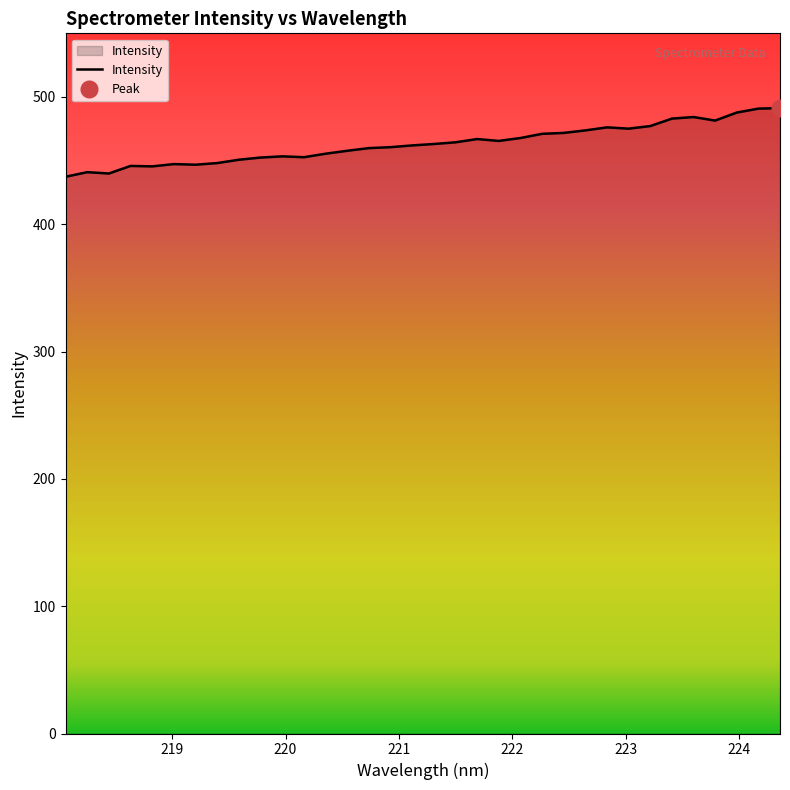

Reading left to right, what are all the values shown in this chart?

437.3	440.9	439.9	445.9	445.5	447.3	446.8	448.1	450.7	452.4	453.4	452.7	455.4	457.7	459.8	460.6	462.0	463.1	464.4	467.0	465.5	467.8	471.1	471.8	473.8	476.1	475.1	477.2	483.0	484.2	481.5	487.8	490.9	491.2